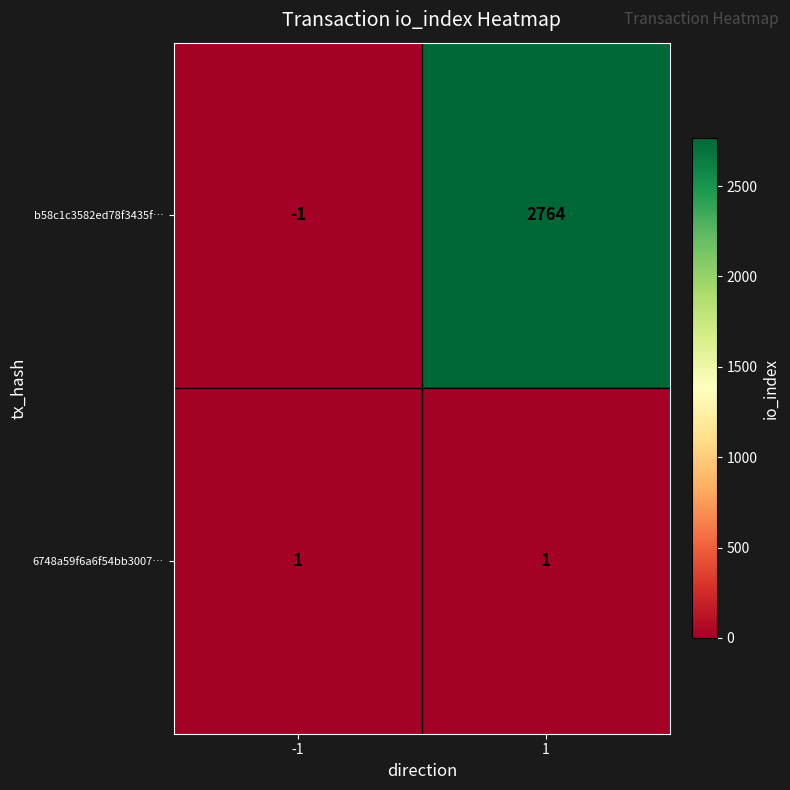

The 6748a59f6a6f54bb3007… series shows 1 at 1. True or false?

True